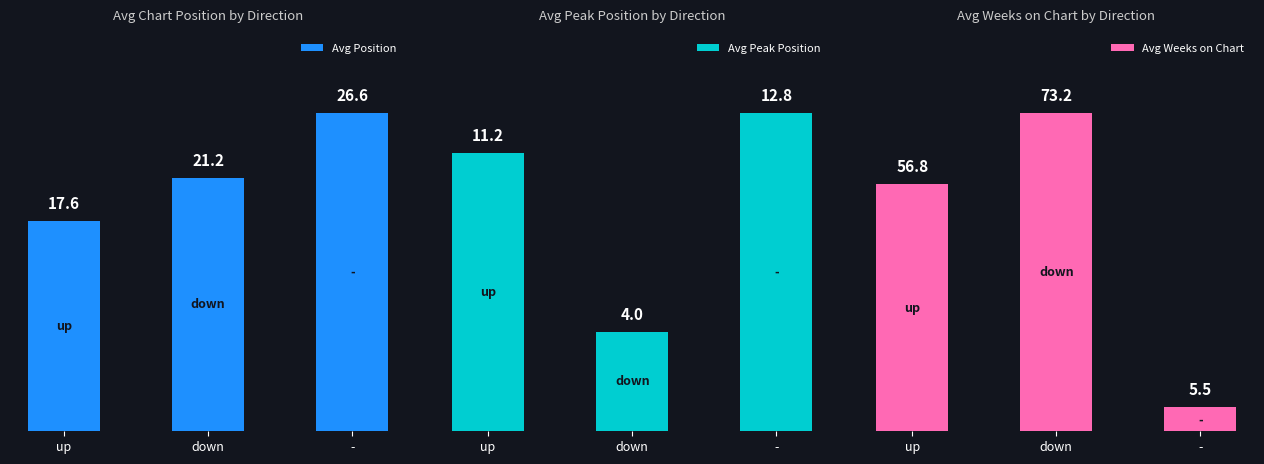

Rank the series by their average value, from highest to lowest.

Avg Weeks on Chart, Avg Position, Avg Peak Position